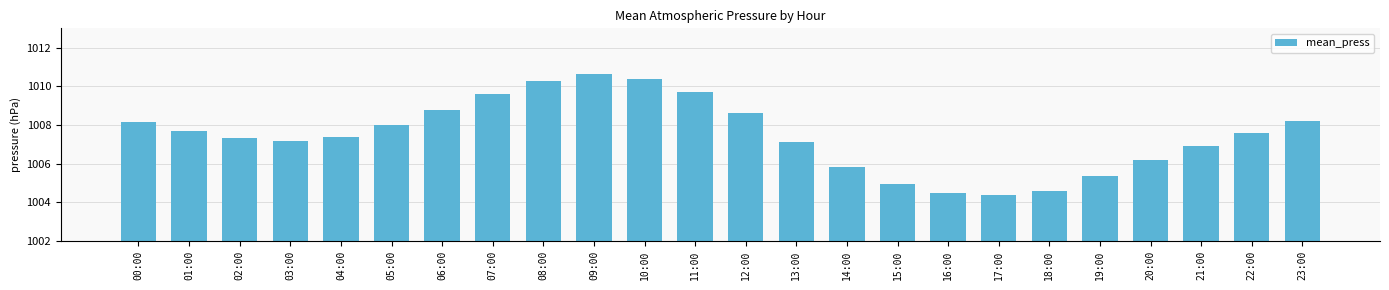

What is the smallest value displayed?

1004.4